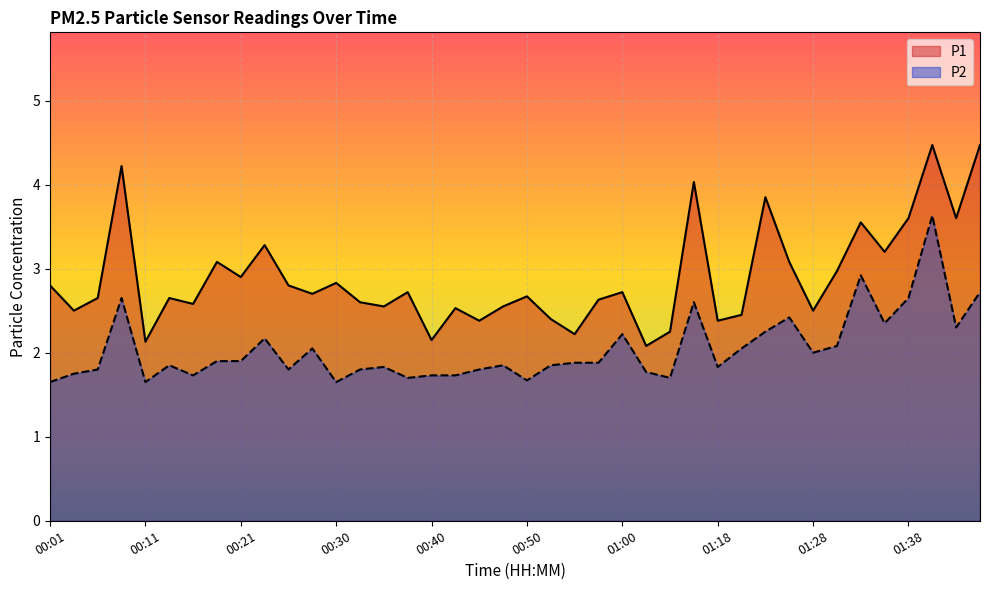

How many interior local valleys does the P1 series have?

14